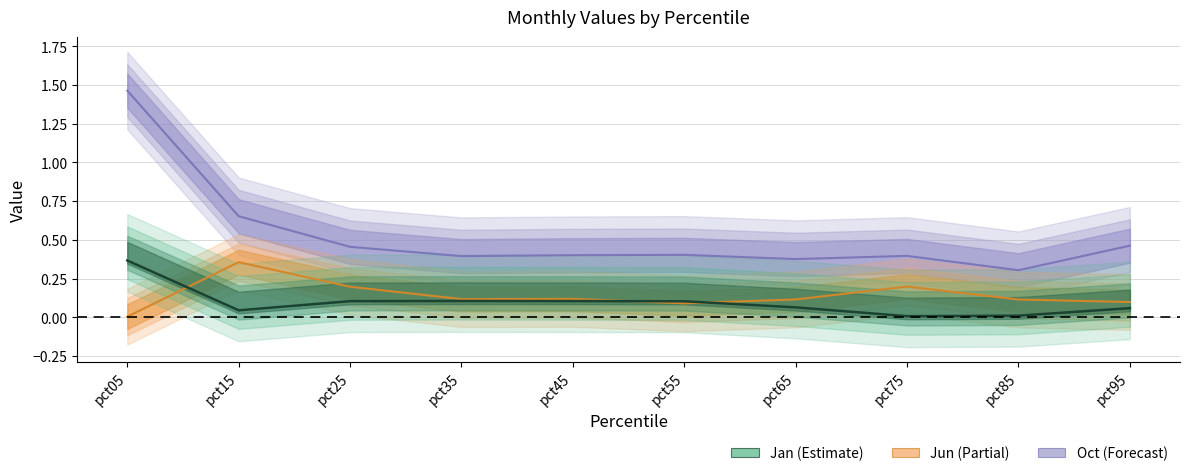

True or false: Oct has a value of 1.5 at pct05.

True